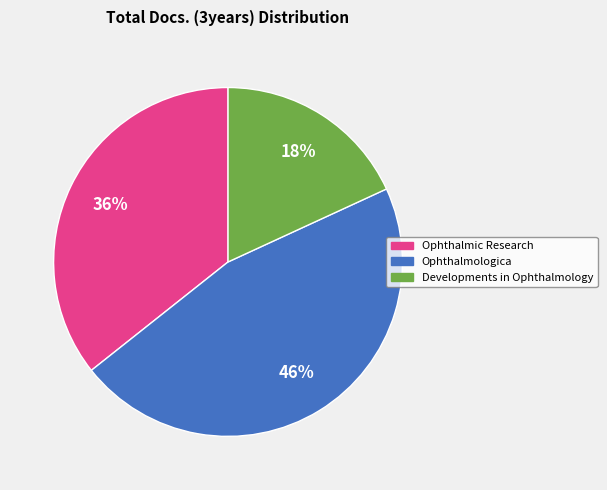

Is there a majority slice in this chart?

No